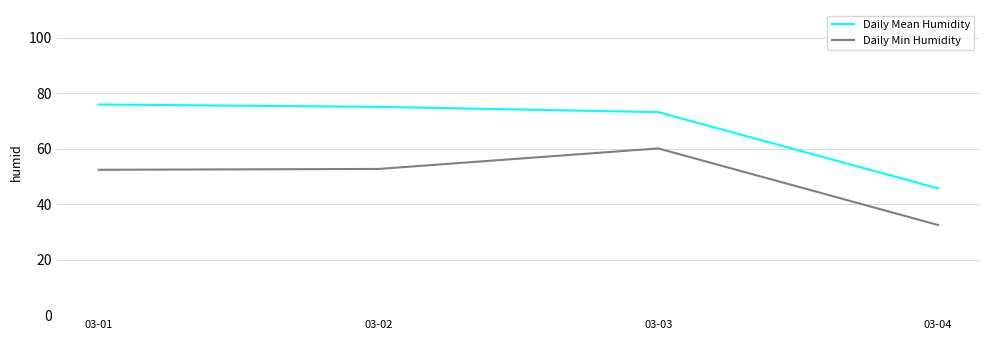

Is the value of Daily Min Humidity at 03-01 greater than the value of Daily Mean Humidity at 03-01?

No